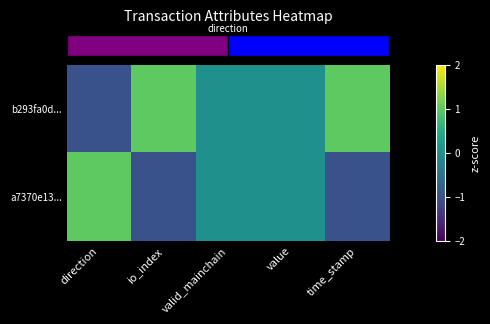

Which series has the largest total across all categories?

row_0